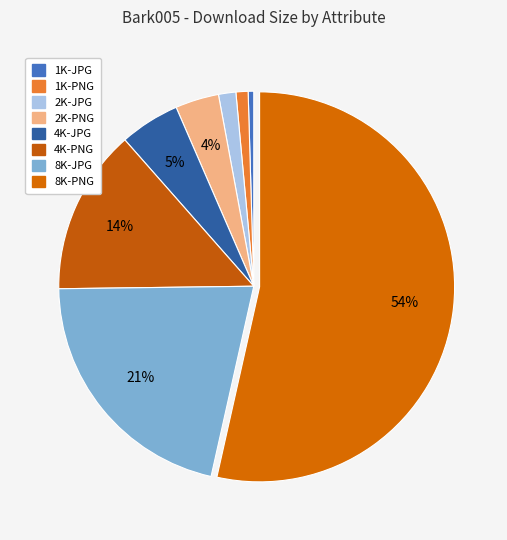

What is the smallest slice in the pie chart?

1K-JPG